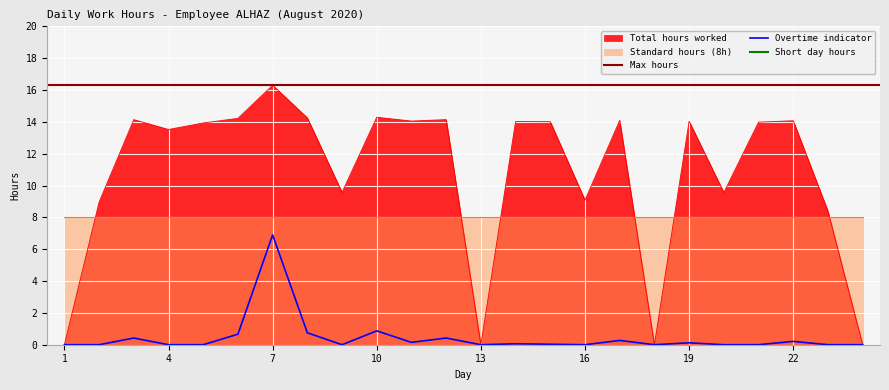

What is the total value across all series at 12?

22.1